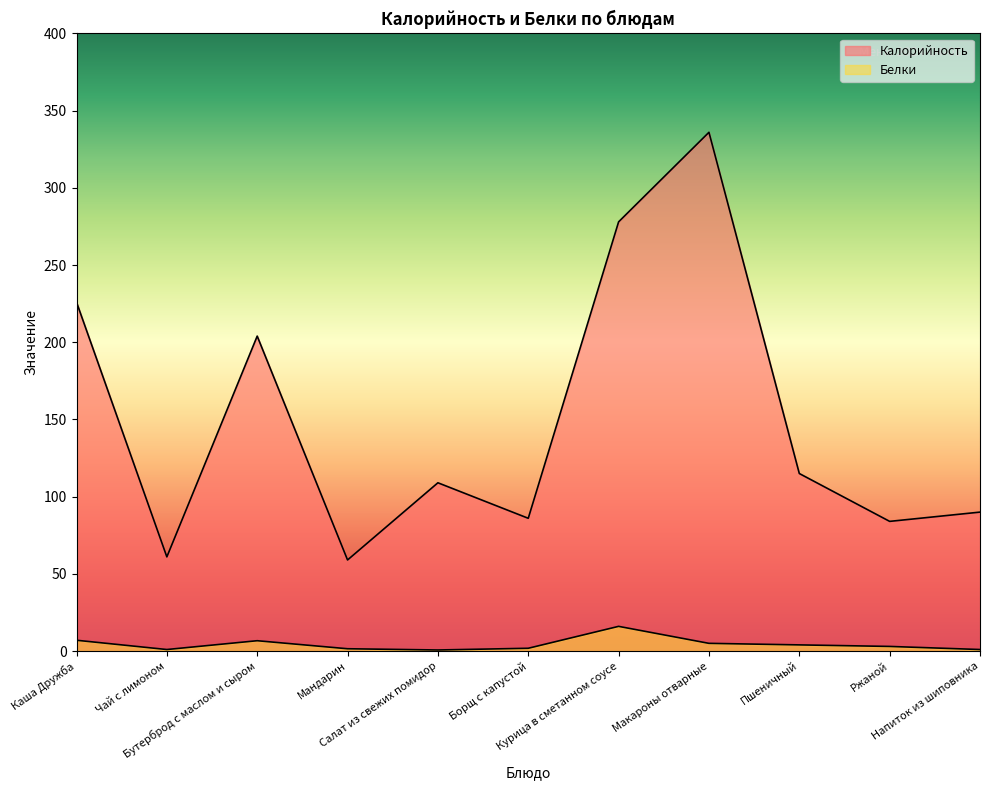

Reading left to right, what are all the values shown in this chart?

Калорийность: Каша Дружба=226.0	Чай с лимоном=61.0	Бутерброд с маслом и сыром=204.0	Мандарин=59.0	Салат из свежих помидор=109.0	Борщ с капустой=86.0	Курица в сметанном соусе=278.0	Макароны отварные=336.0	Пшеничный=115.0	Ржаной=84.0	Напиток из шиповника=90.0
Белки: Каша Дружба=7.0	Чай с лимоном=1.0	Бутерброд с маслом и сыром=6.7	Мандарин=1.5	Салат из свежих помидор=0.7	Борщ с капустой=1.8	Курица в сметанном соусе=16.0	Макароны отварные=5.0	Пшеничный=4.0	Ржаной=3.0	Напиток из шиповника=1.0